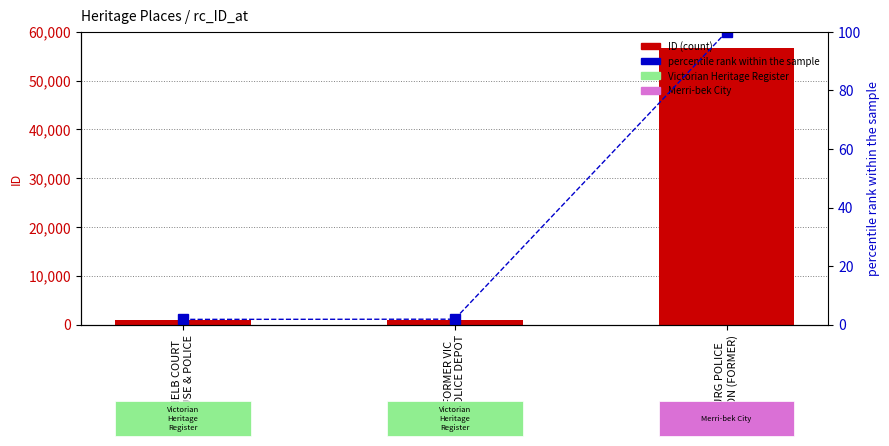

What is the sum of all ID values?

58805.0